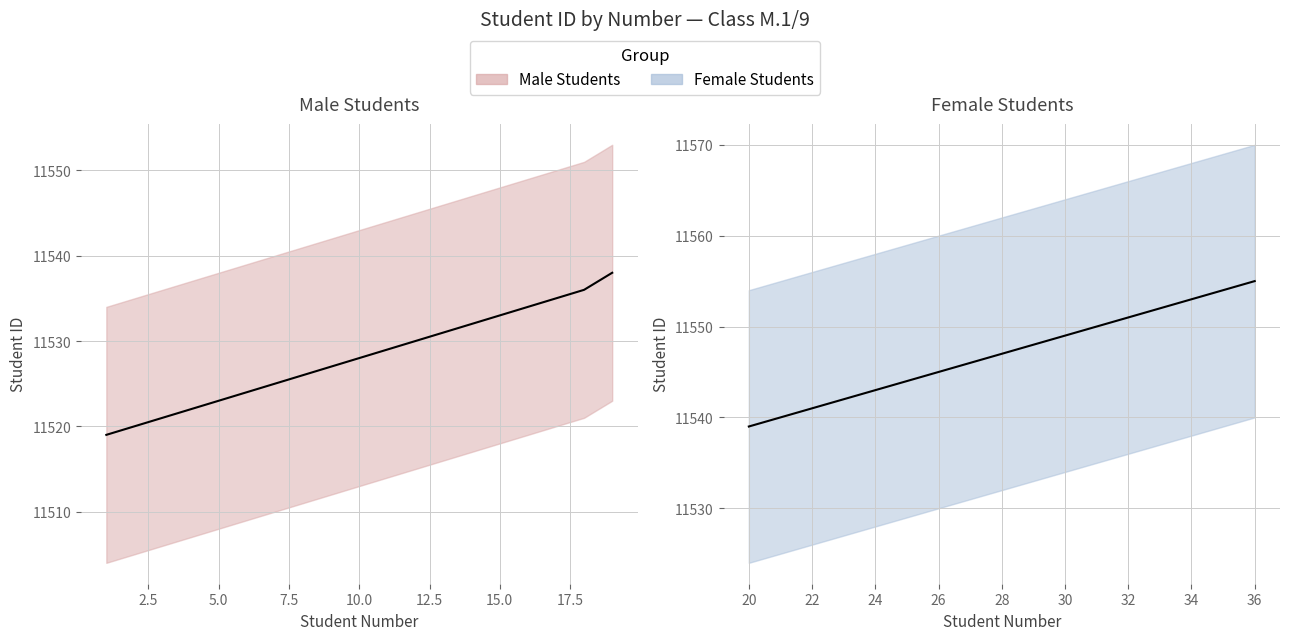

What is the value of the 16th point from the left?

11534